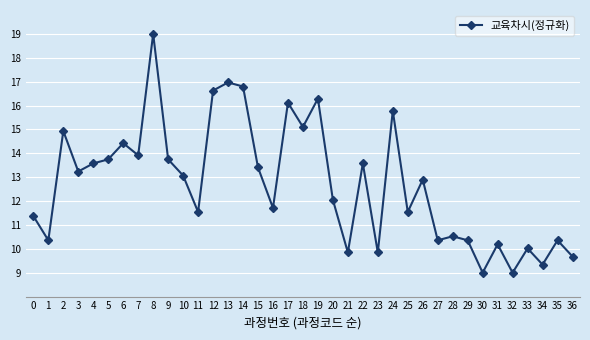

What is the maximum value shown in the chart?

19.0